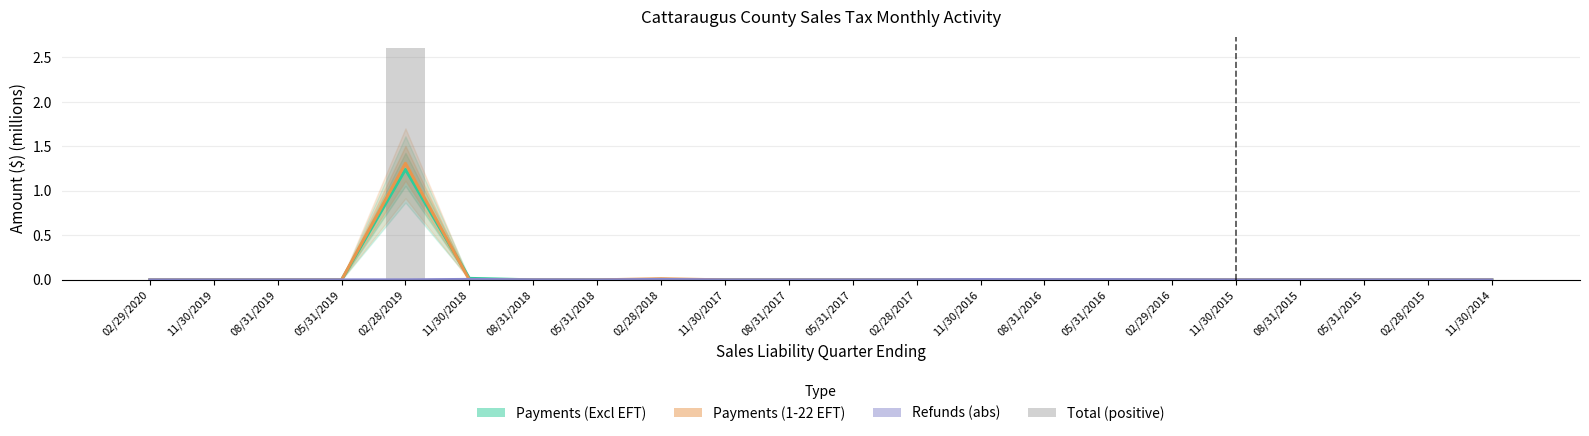

True or false: Total (positive) has a value of 0.0 at 02/28/2017.

True